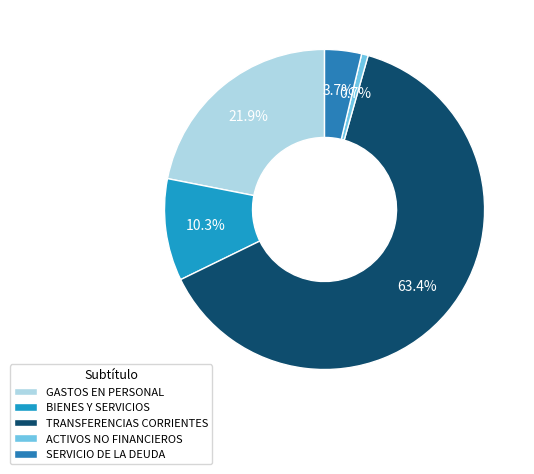

What percentage is the TRANSFERENCIAS CORRIENTES slice, to the nearest percent?

63%